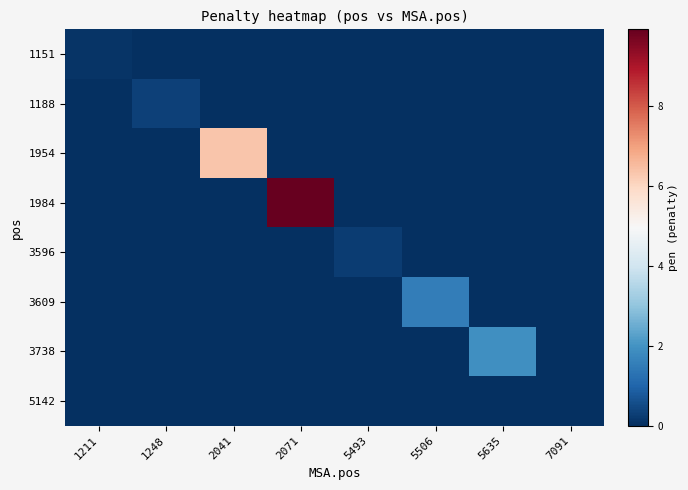

How many data points does each series have?

8